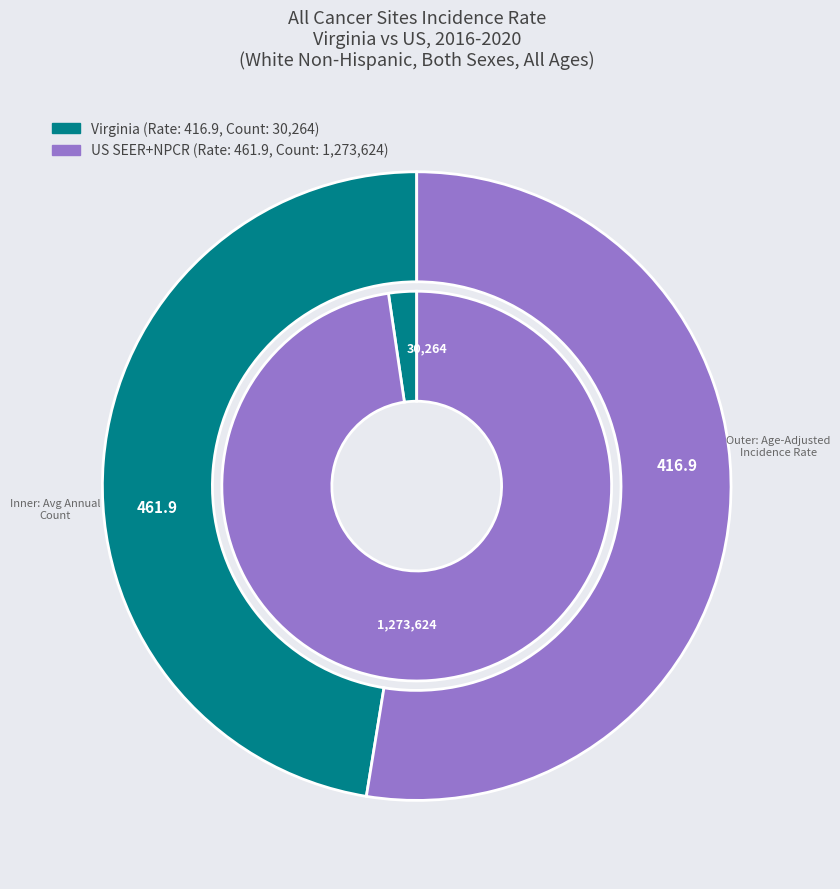

Approximately how many times larger is the value at US (SEER+NPCR) compared to Virginia?

42.1